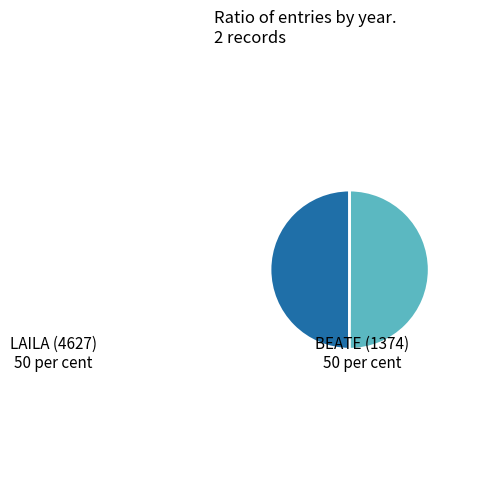

The BEATE (1374) slice represents 35% of the pie. True or false?

False